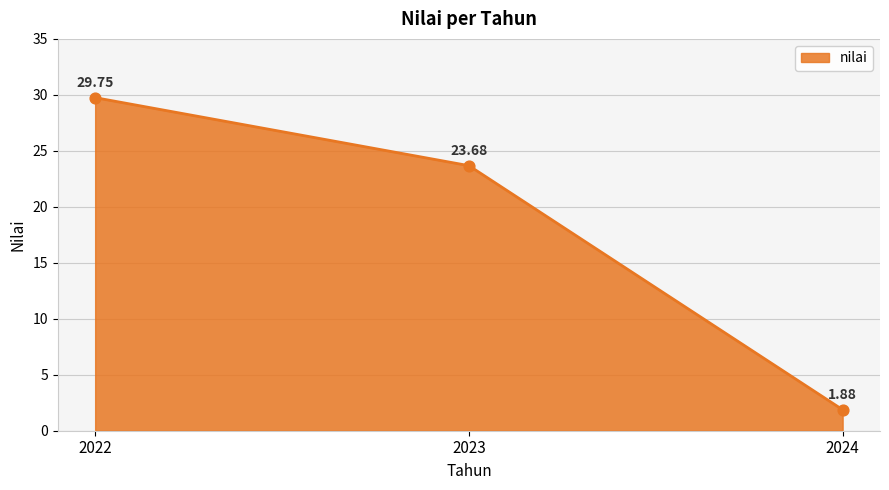

Between 2022 and 2024, which is larger?

2022